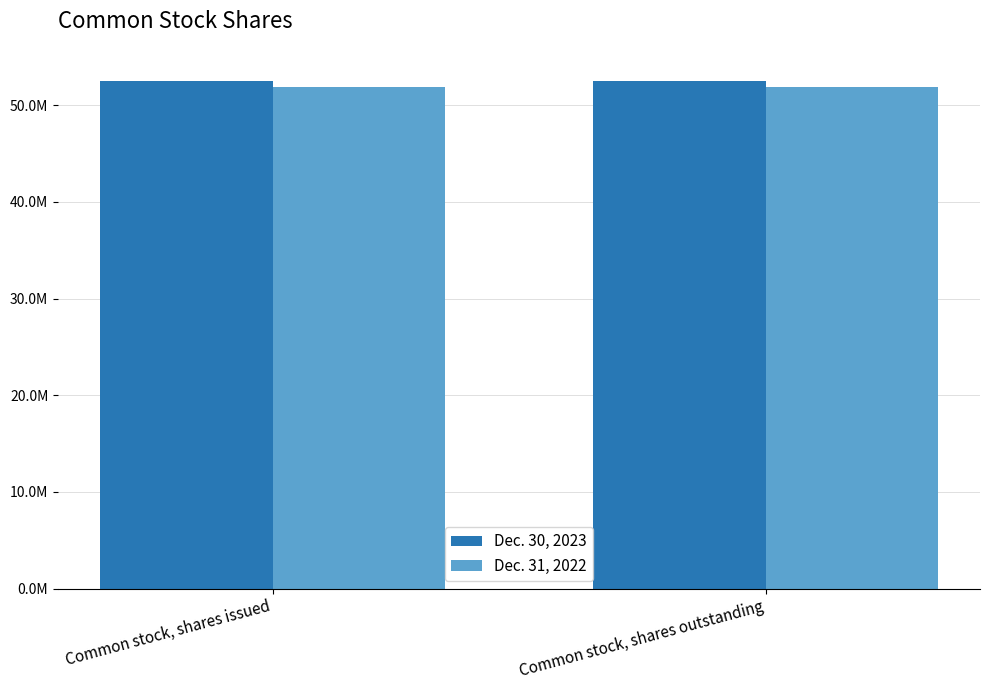

What is the value of the Dec. 31, 2022 bar at the 2nd from the left?

51836456